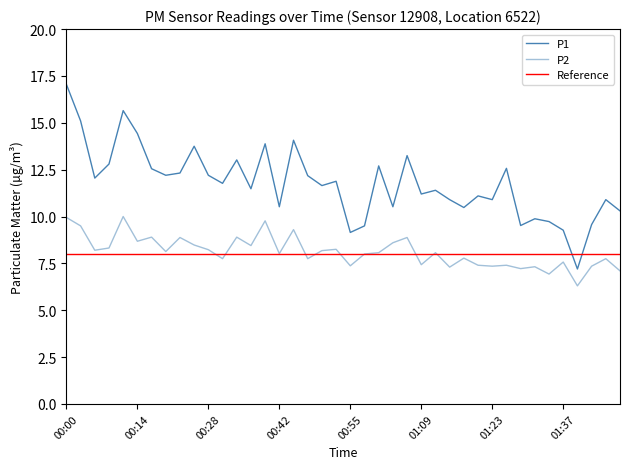

At how many categories does at least one series exceed 9?

39